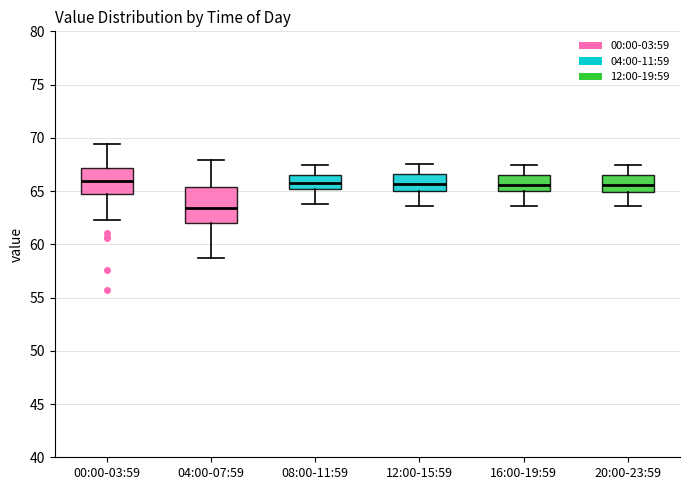

Reading left to right, read every box against the y-axis: the position of its median line, the range the box covers, and the ends of its whiskers. The values are not printed on the chart, so give them approximately, as read against the axis.

00:00-03:59: median 66.0, box 65.0 to 67.0, whiskers 62.5 to 69.5
04:00-07:59: median 63.5, box 62.0 to 65.5, whiskers 58.5 to 68.0
08:00-11:59: median 66.0, box 65.0 to 66.5, whiskers 64.0 to 67.5
12:00-15:59: median 65.5, box 65.0 to 66.5, whiskers 63.5 to 67.5
16:00-19:59: median 65.5, box 65.0 to 66.5, whiskers 63.5 to 67.5
20:00-23:59: median 65.5, box 65.0 to 66.5, whiskers 63.5 to 67.5